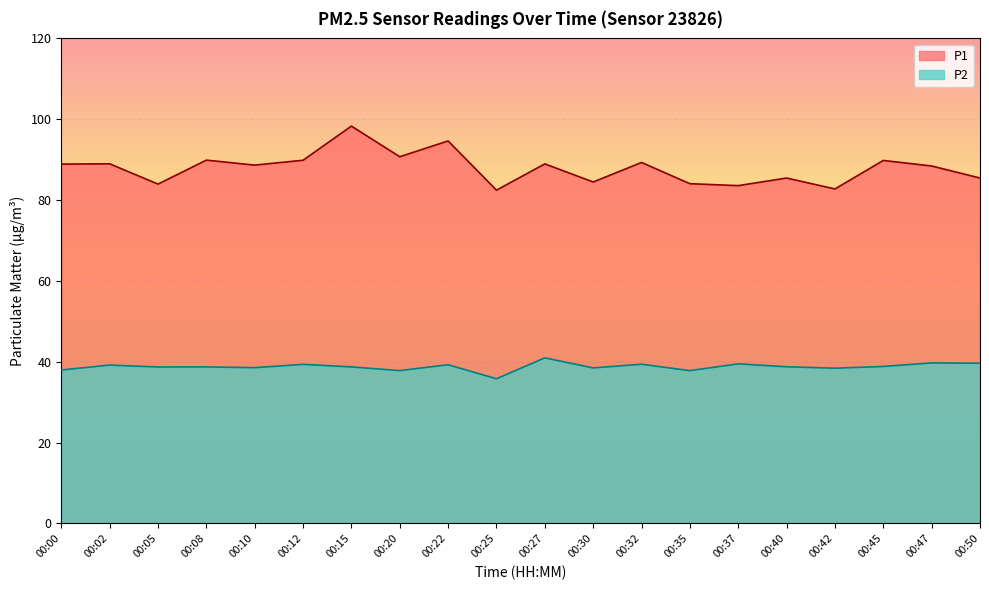

True or false: P1 has a value of 23.5 at 00:10.

False